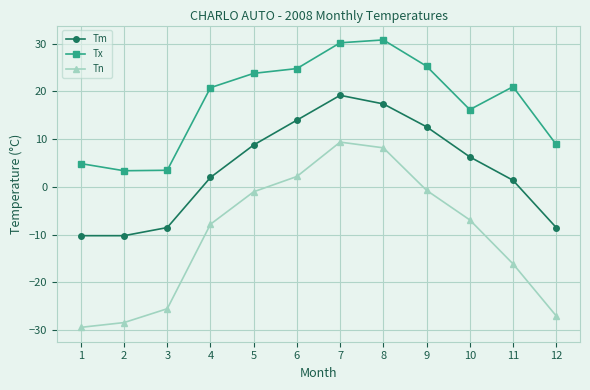

Where is the first local maximum for Tn?

7